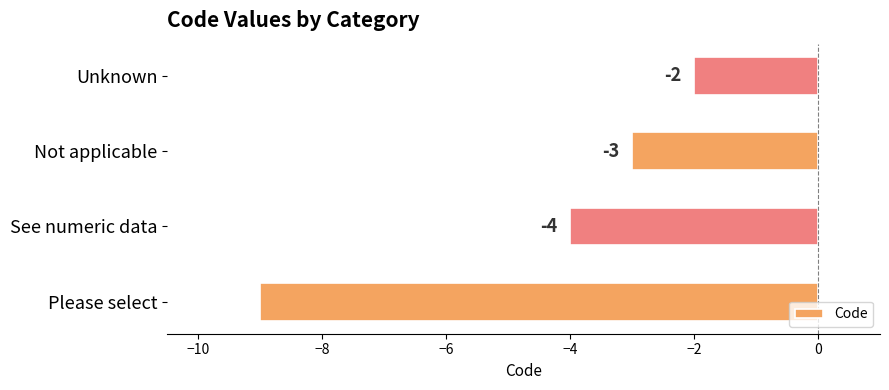

What is the difference between the maximum and minimum values?

7